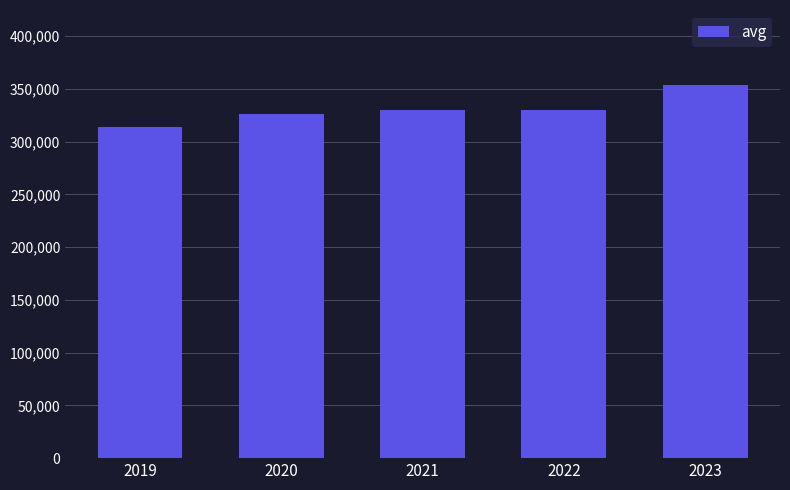

What is the sum of all values?

1654693